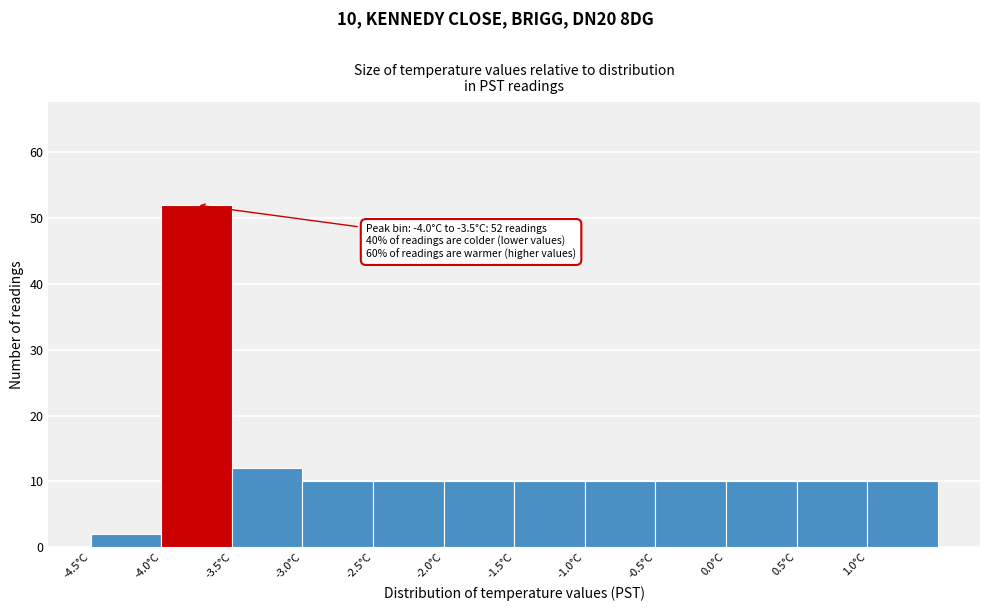

Which range on the x-axis has the tallest bar?

-4.0 to -3.5